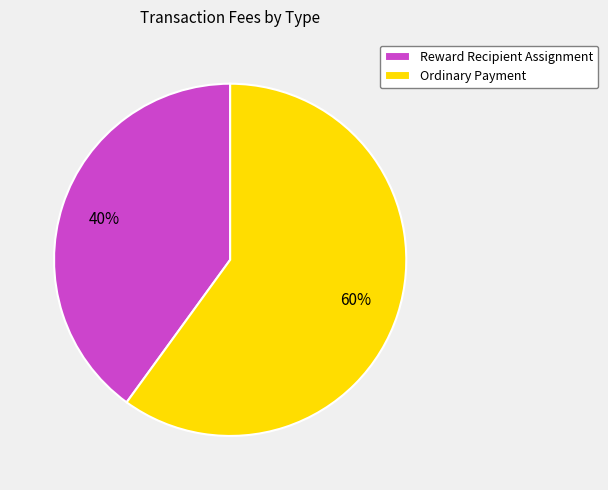

What percentage is the Ordinary Payment slice, to the nearest percent?

60%